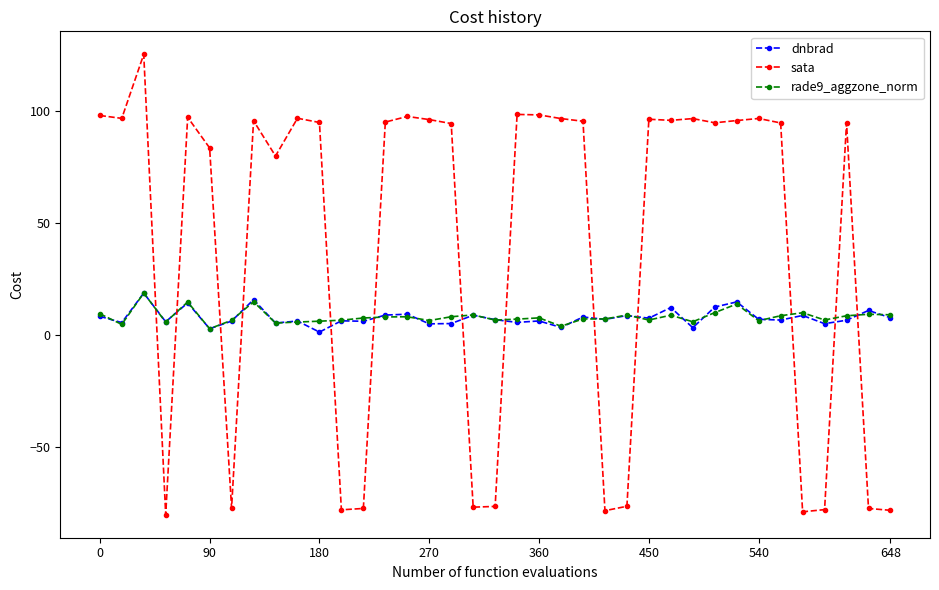

What are all the series names shown in the legend?

dnbrad, sata, rade9_aggzone_norm